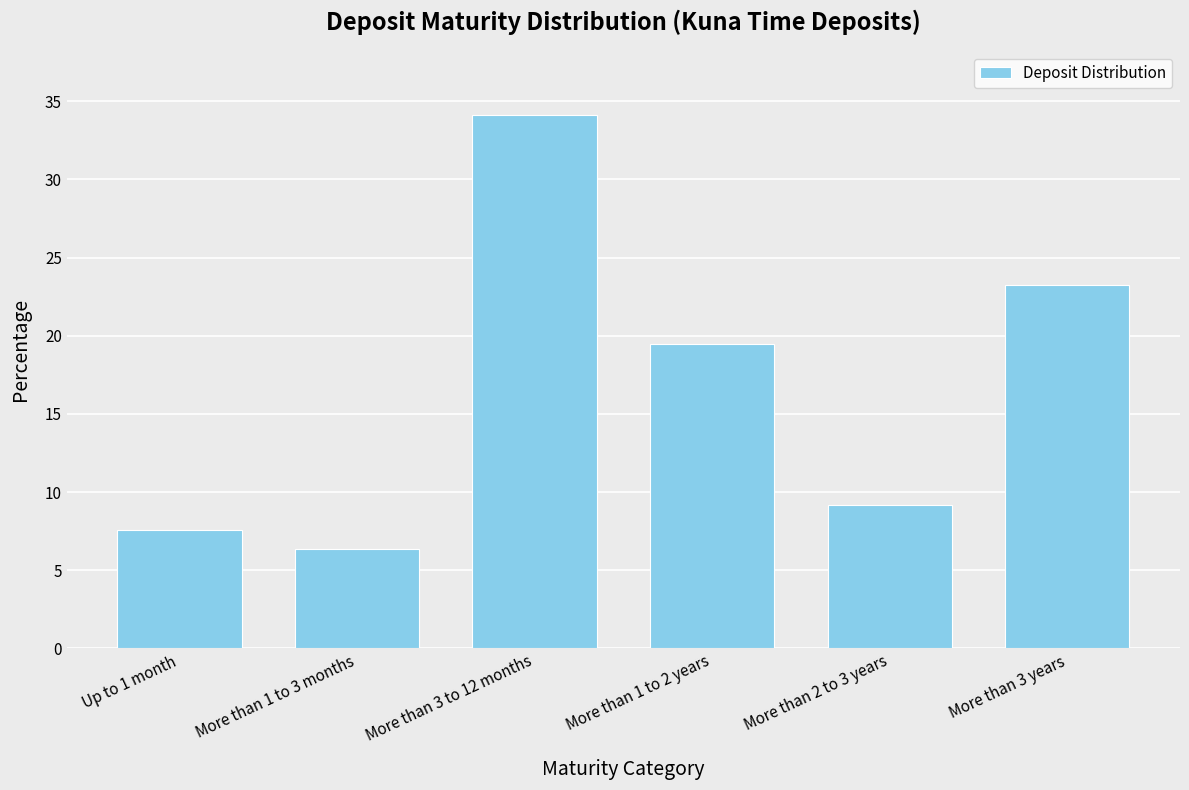

Reading left to right, what are all the values shown in this chart?

Up to 1 month=7.6	More than 1 to 3 months=6.4	More than 3 to 12 months=34.1	More than 1 to 2 years=19.5	More than 2 to 3 years=9.2	More than 3 years=23.3